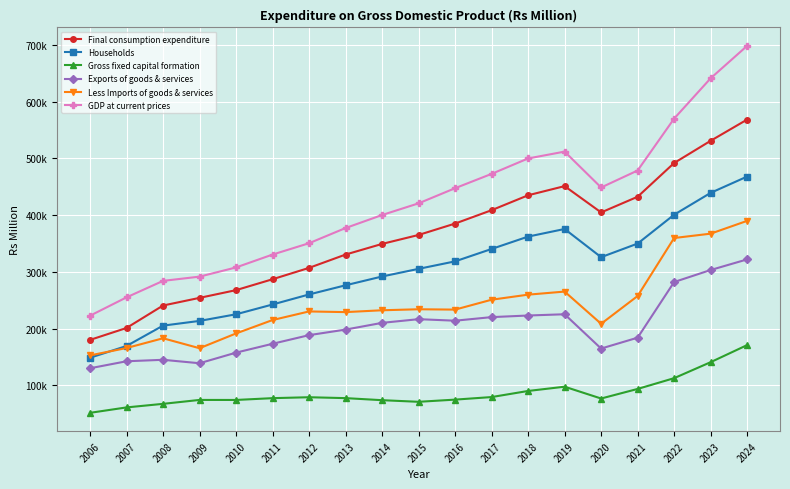

True or false: Less Imports of goods & services and GDP at current prices cross at least once.

False